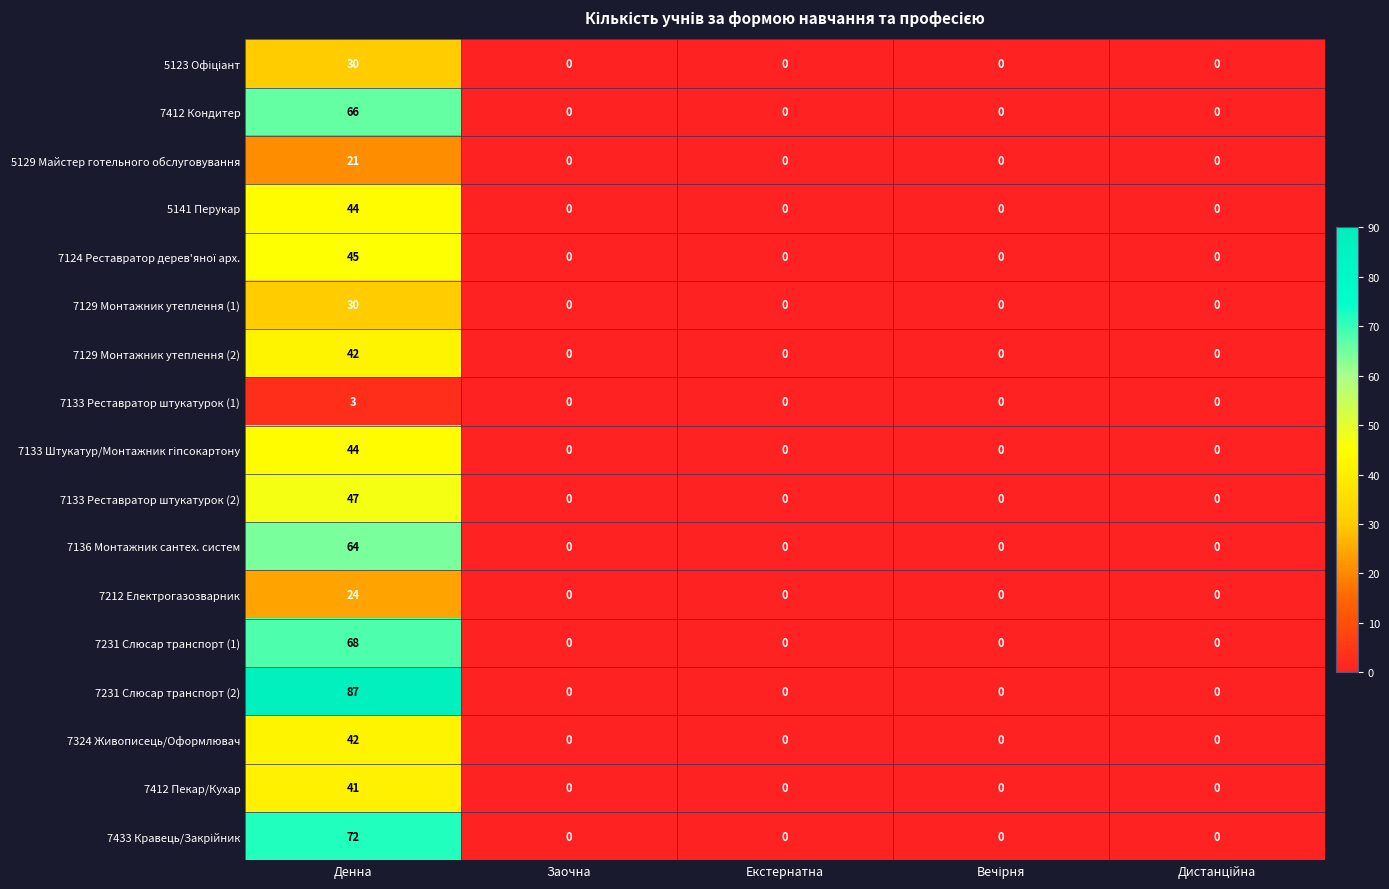

What is the sum of all 7412 Пекар/Кухар values?

41